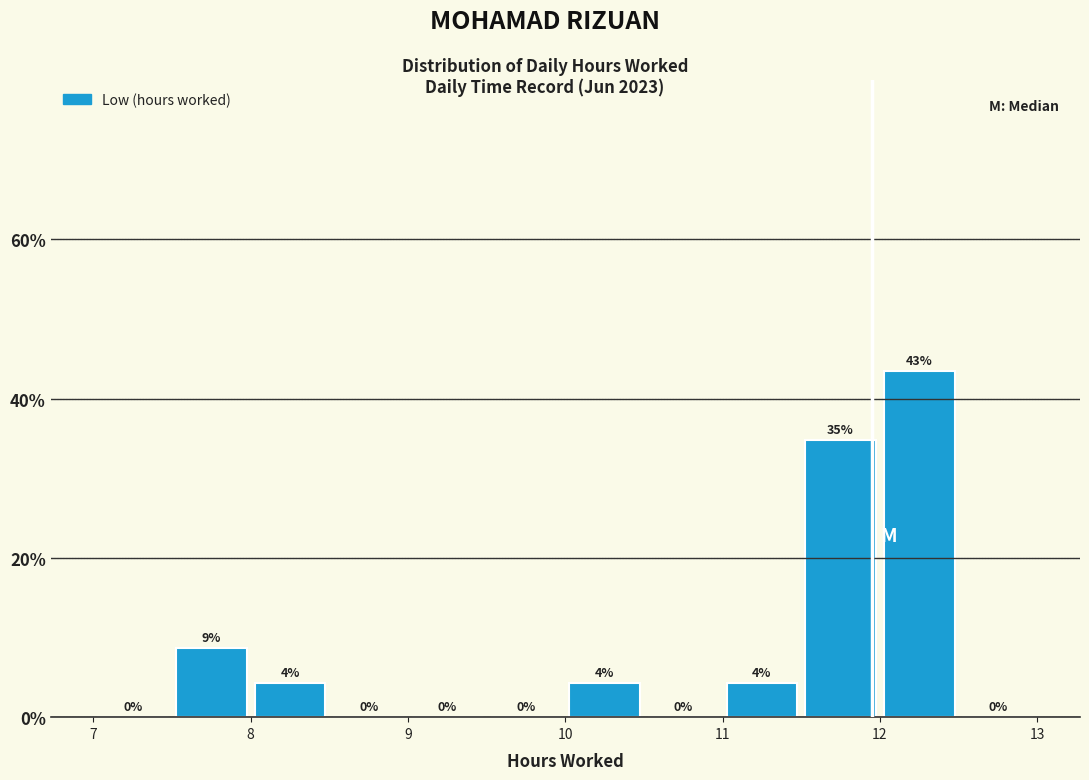

Which range on the x-axis has the tallest bar?

12.0 to 12.5